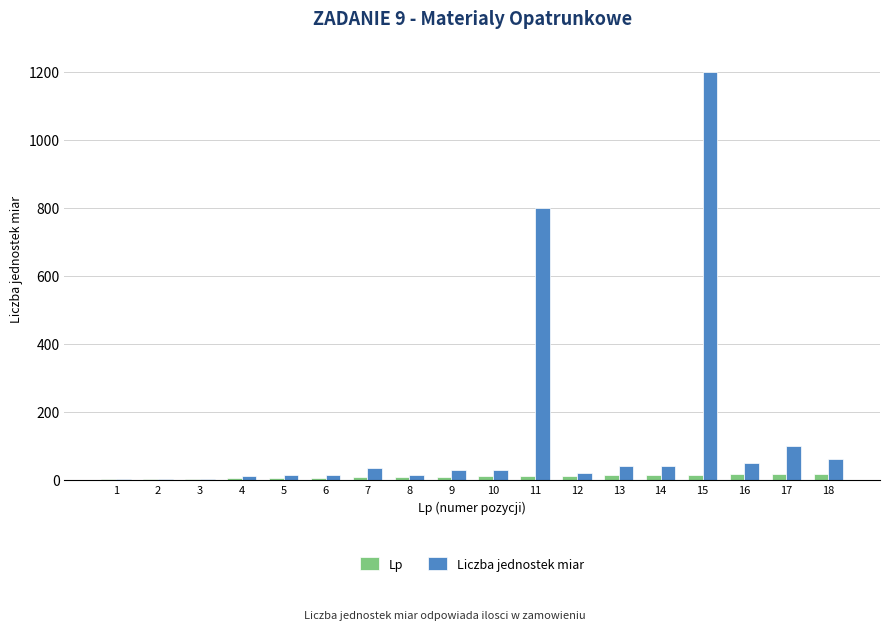

Which series has the largest total across all categories?

Liczba jednostek miar